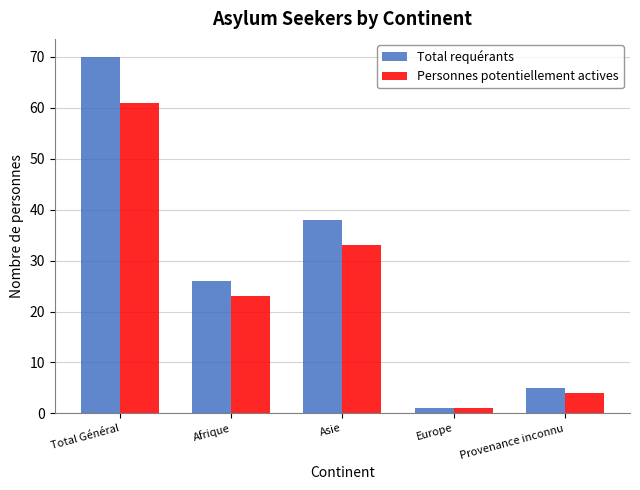

Reading left to right, transcribe all the data shown in this chart.

Total requérants: Total Général=70	Afrique=26	Asie=38	Europe=1	Provenance inconnu=5
Personnes potentiellement actives: Total Général=61	Afrique=23	Asie=33	Europe=1	Provenance inconnu=4